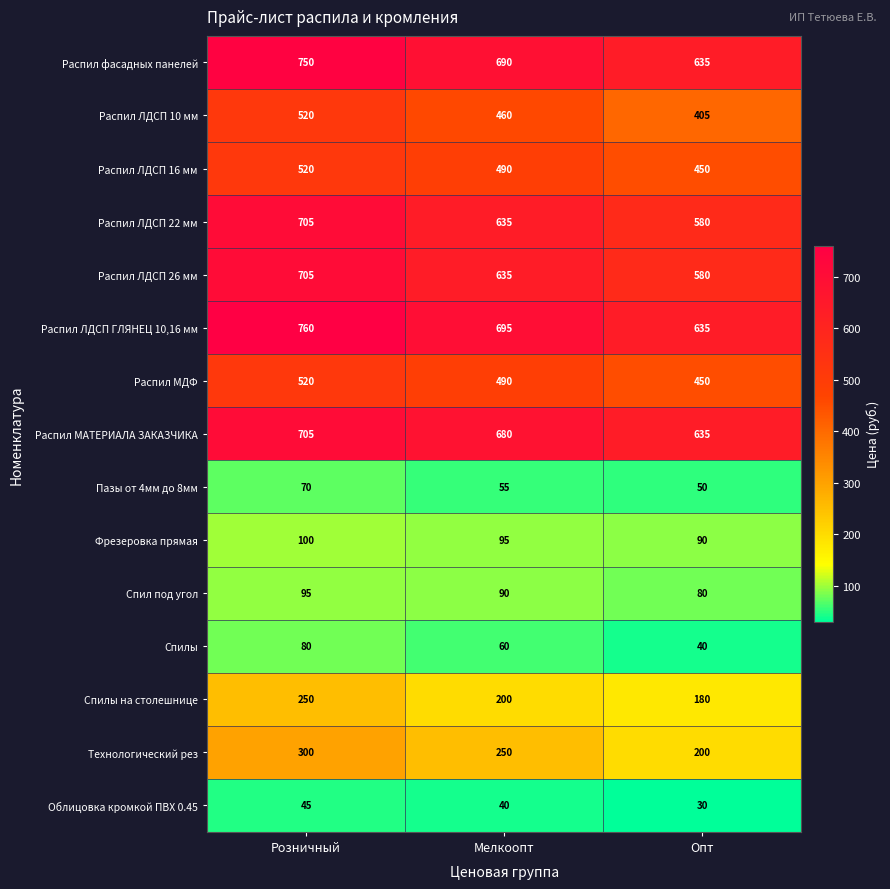

What is the difference between the highest and lowest values at Розничный?

715